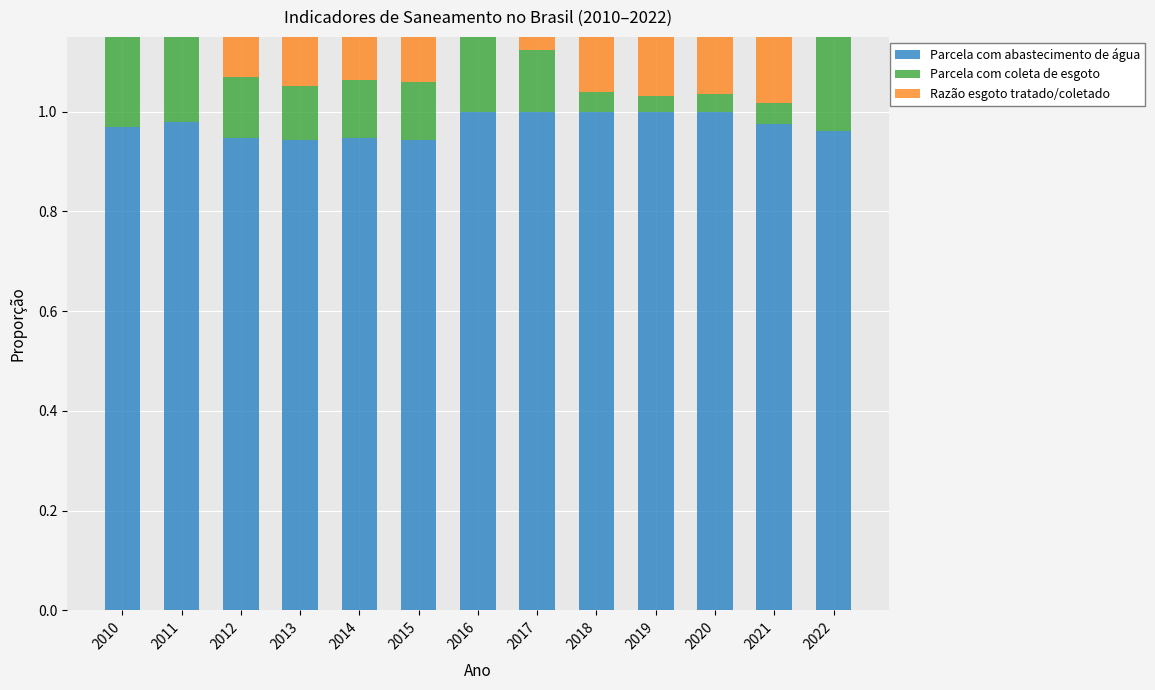

At how many categories does at least one series exceed 0?

13